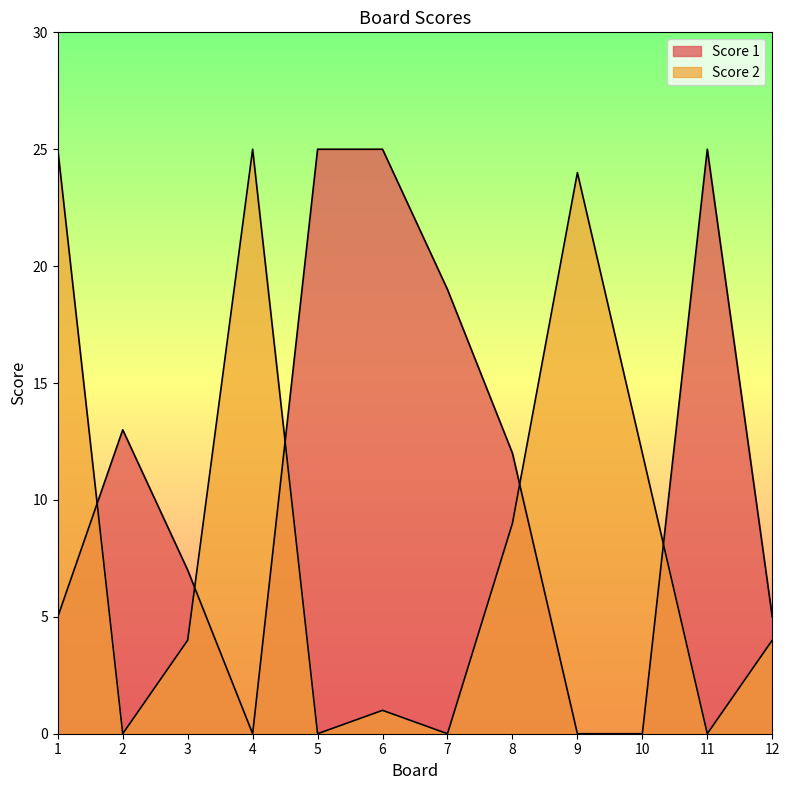

Where does the Score 2 series first go above 4?

1